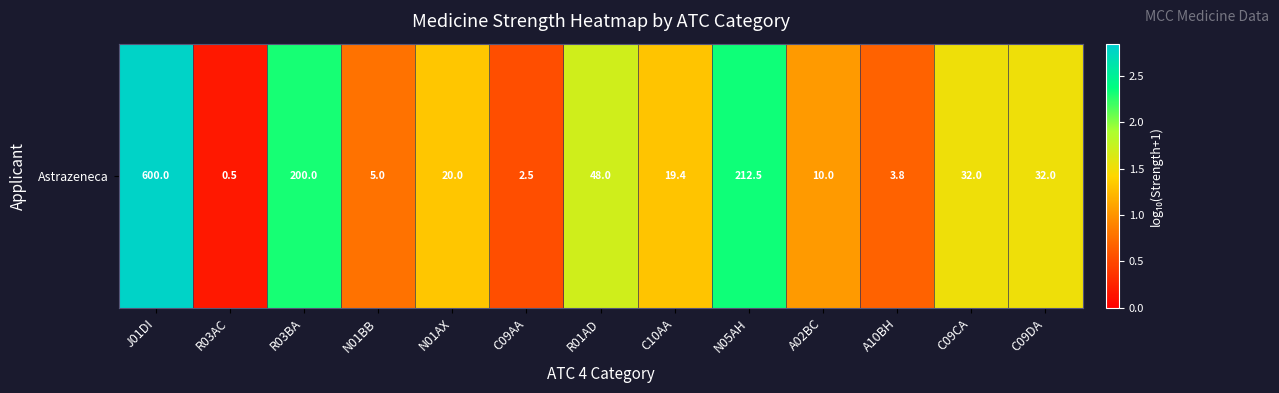

At which category does the chart reach its minimum across all series?

R03AC